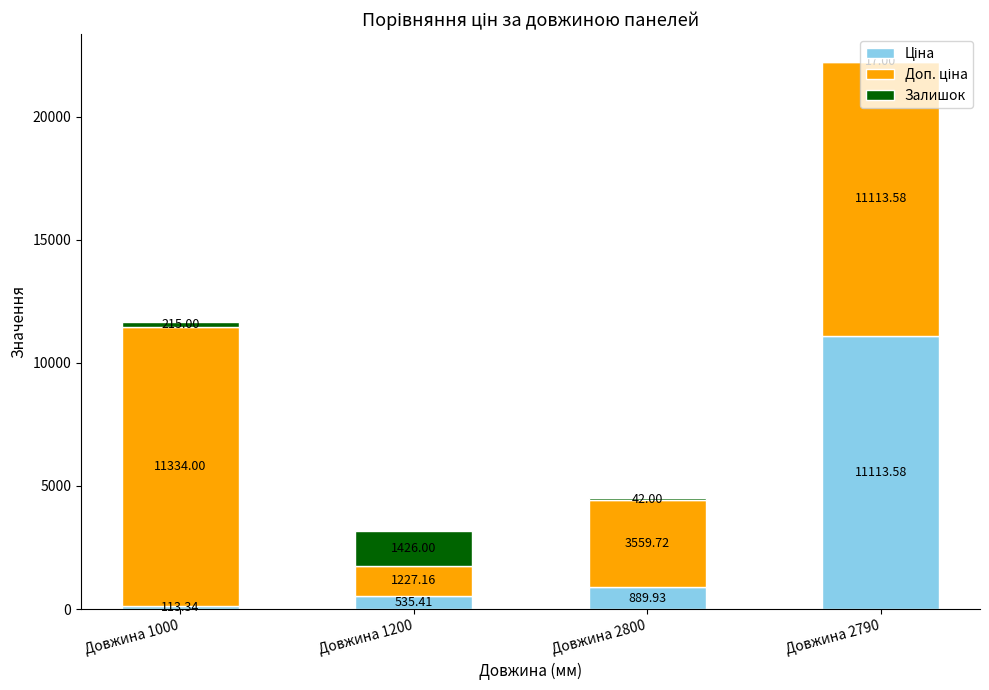

What is the total value across all series at Довжина 1000?

11662.3